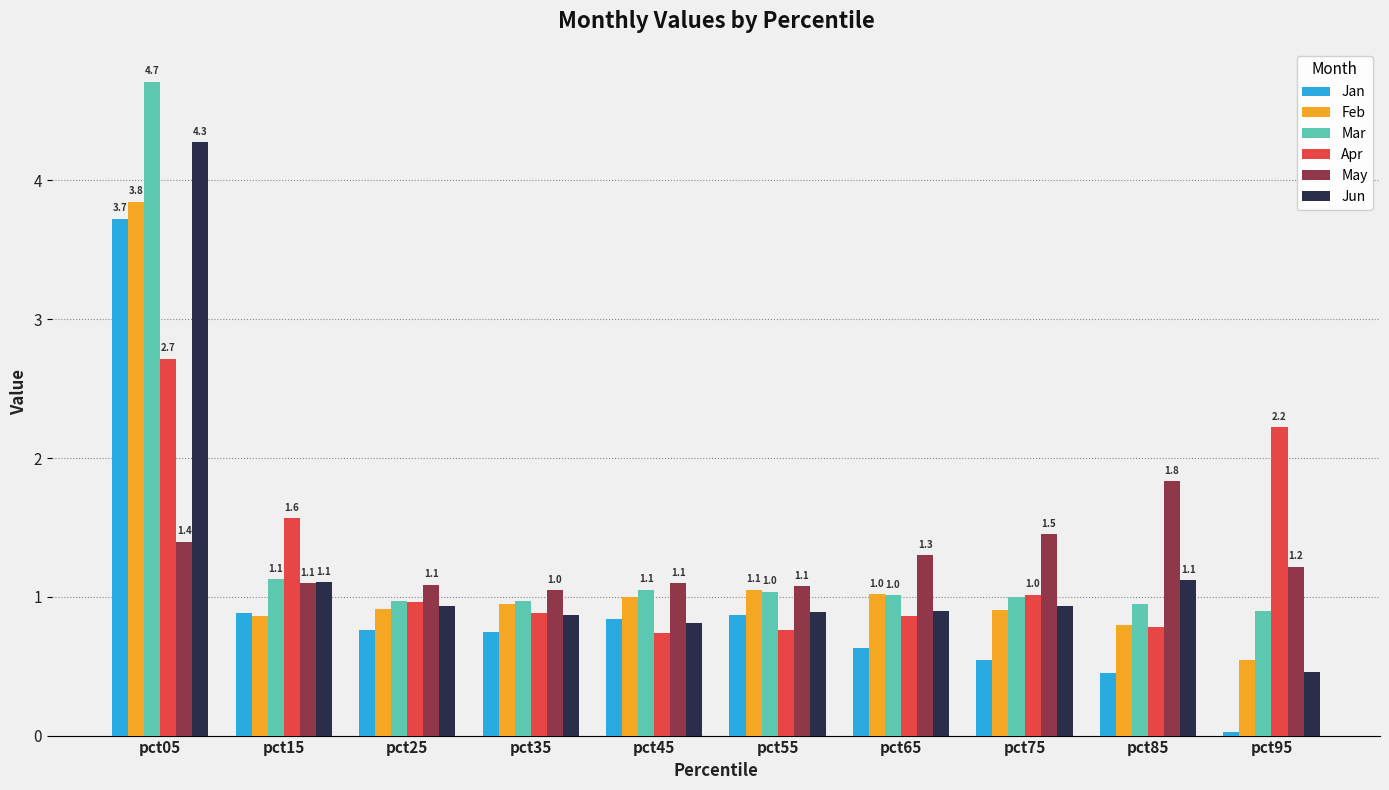

The value of Jun at pct95 is 0.3. True or false?

False